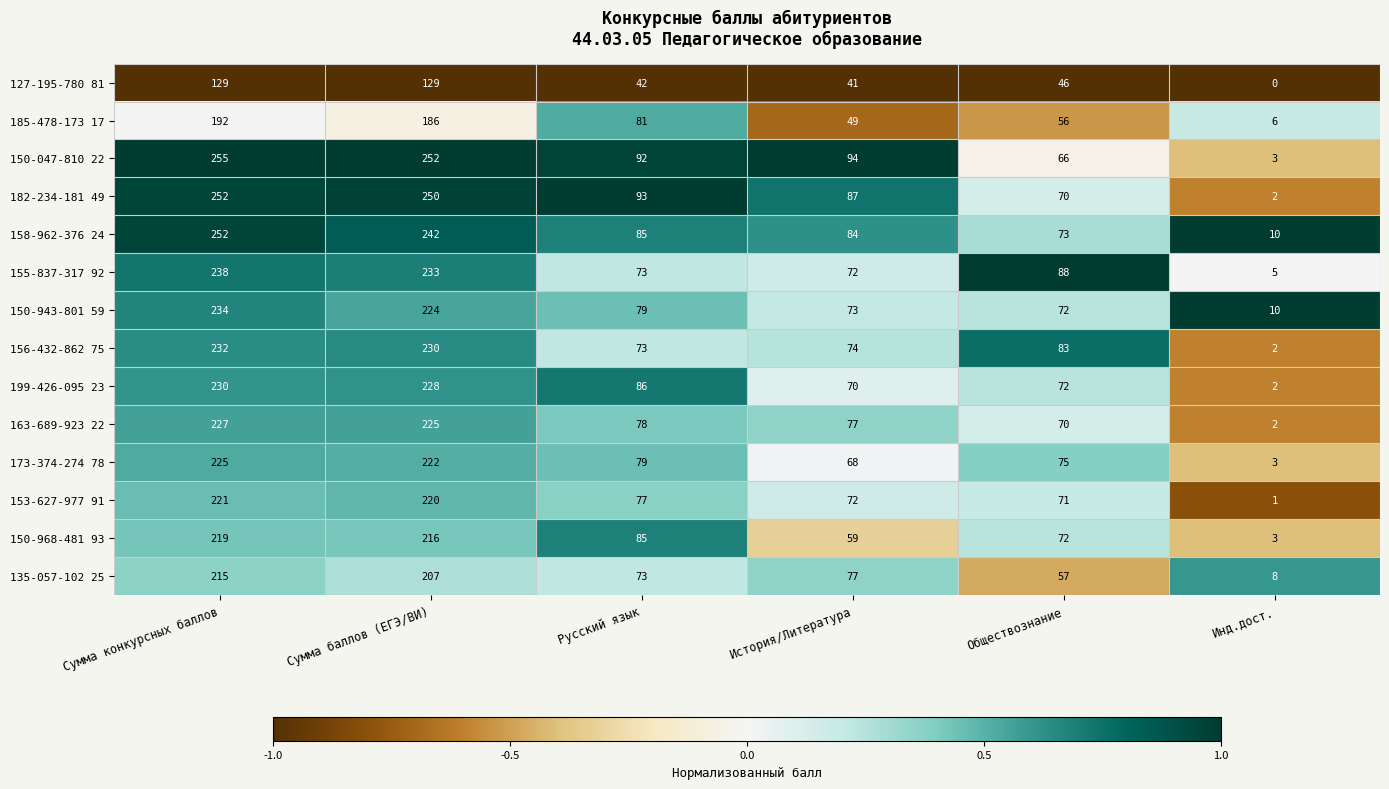

Which category has the highest value in the 150-968-481 93 series?

Сумма конкурсных баллов